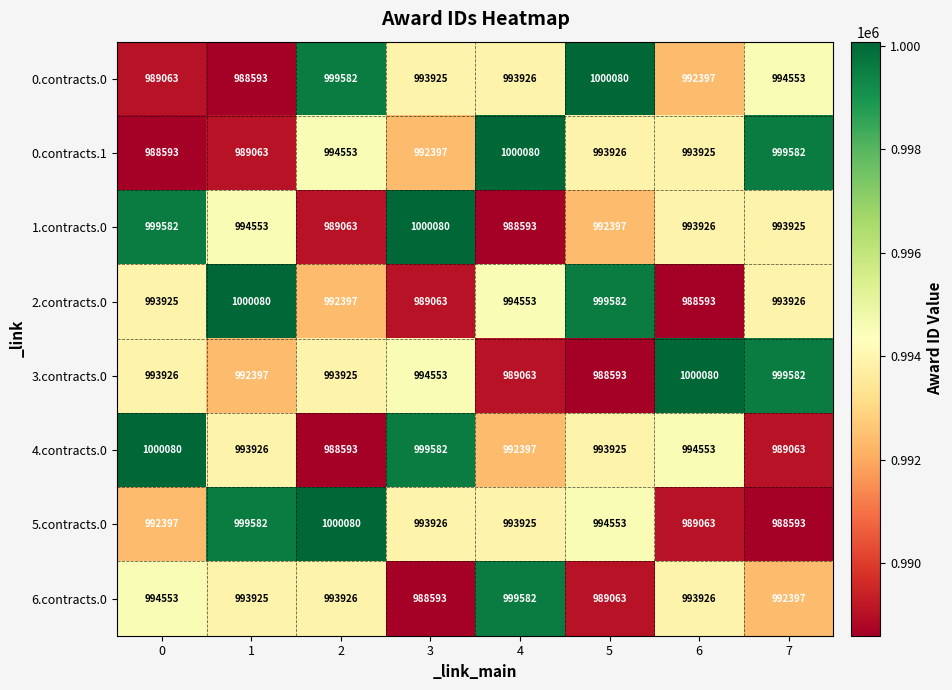

True or false: 0.contracts.0 has a value of 1641753 at 4.

False